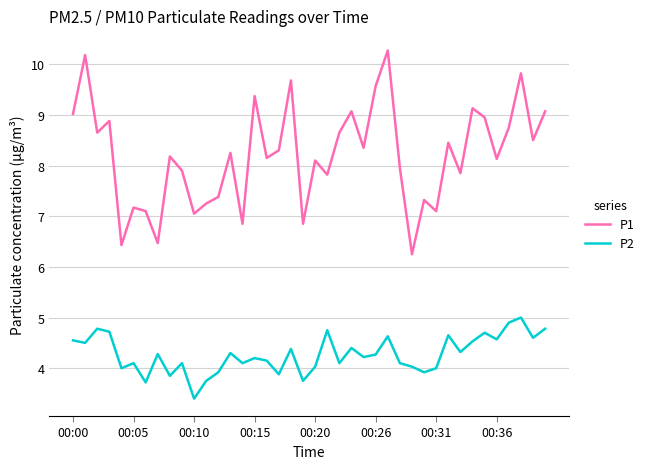

True or false: P1 and P2 cross at least once.

False